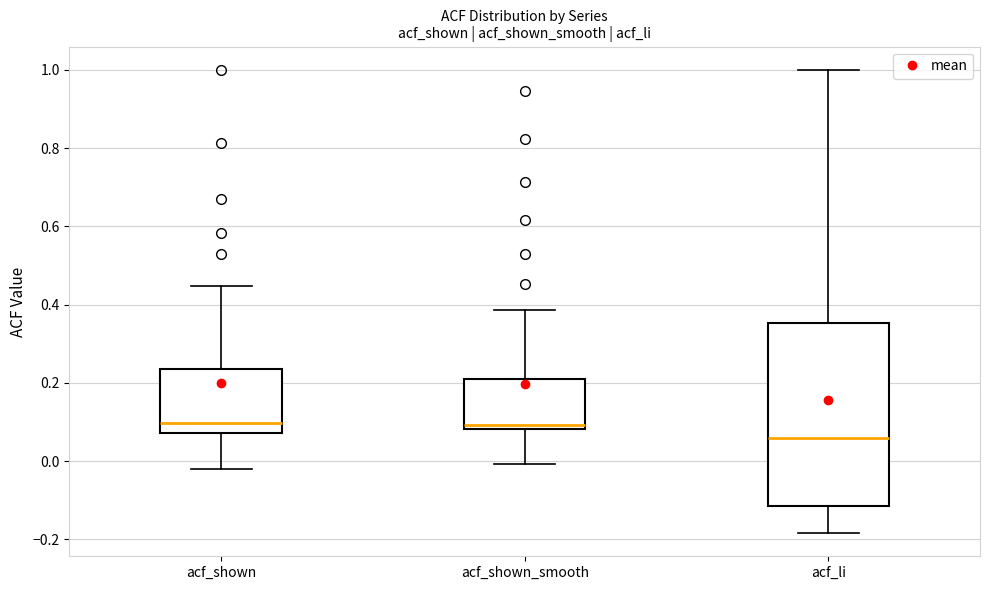

Reading left to right, read every box against the y-axis: the position of its median line, the range the box covers, and the ends of its whiskers. The values are not printed on the chart, so give them approximately, as read against the axis.

acf_shown: median 0.10, box 0.08 to 0.24, whiskers -0.02 to 0.44
acf_shown_smooth: median 0.10, box 0.08 to 0.22, whiskers 0.00 to 0.38
acf_li: median 0.06, box -0.12 to 0.36, whiskers -0.18 to 1.00